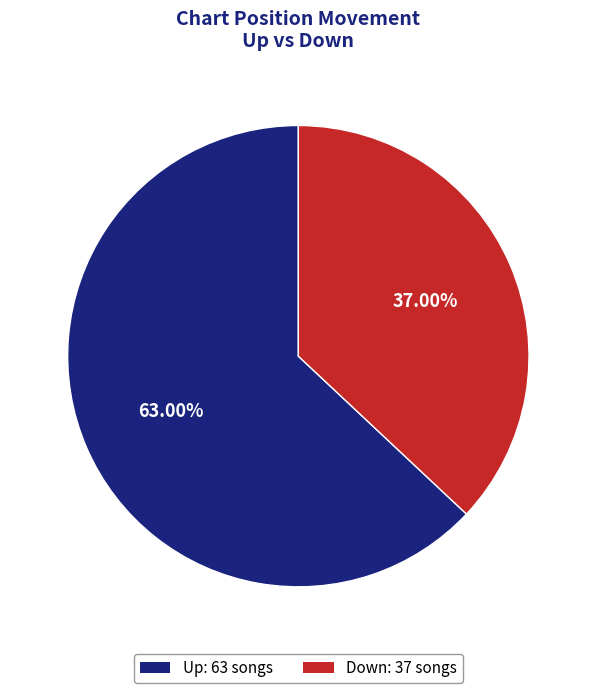

How many segments does this pie chart have?

2